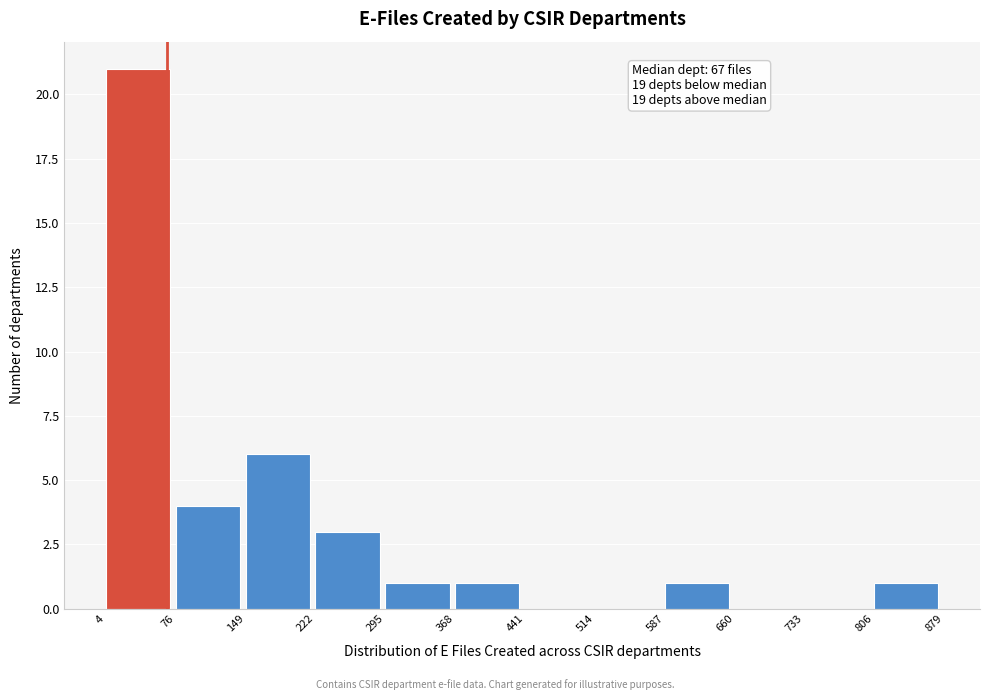

Which range on the x-axis has the tallest bar?

4 to 76